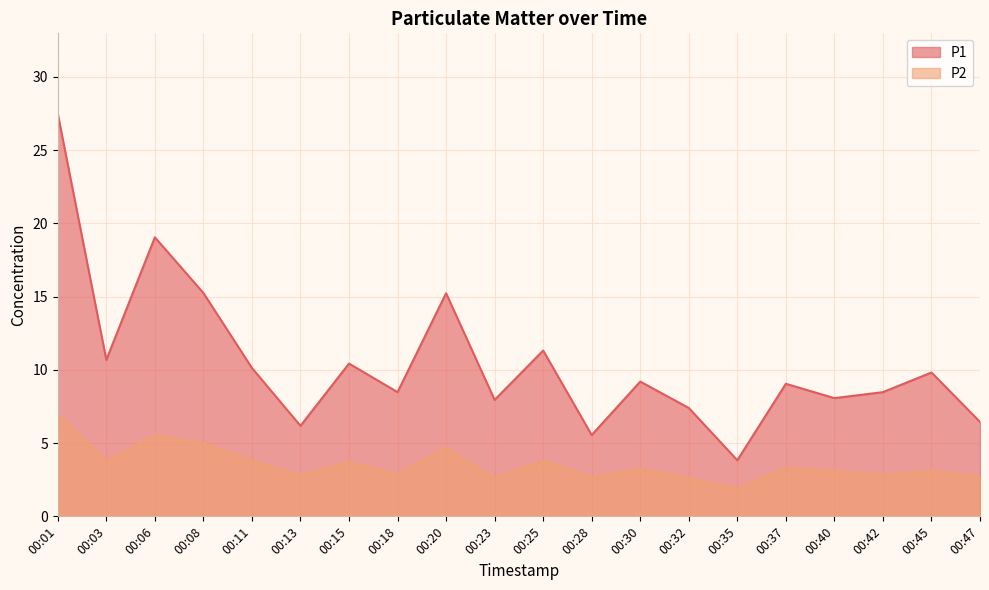

Between 00:20 and 00:35, which is larger?

00:20